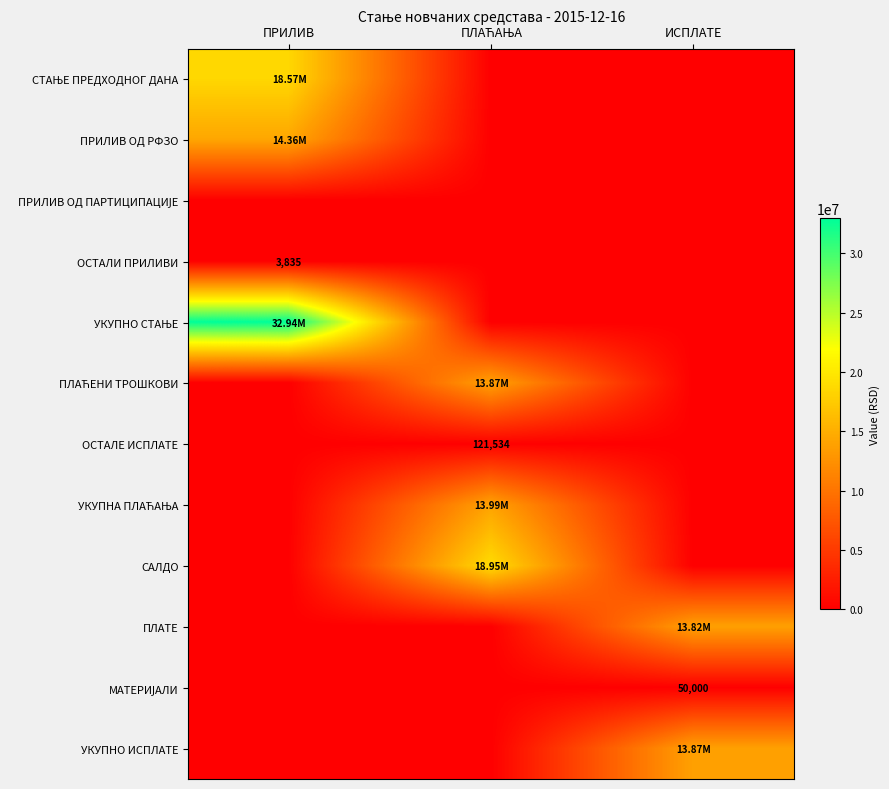

Where is УКУПНО ИСПЛАТЕ nearest to the value 6934863?

ПРИЛИВ